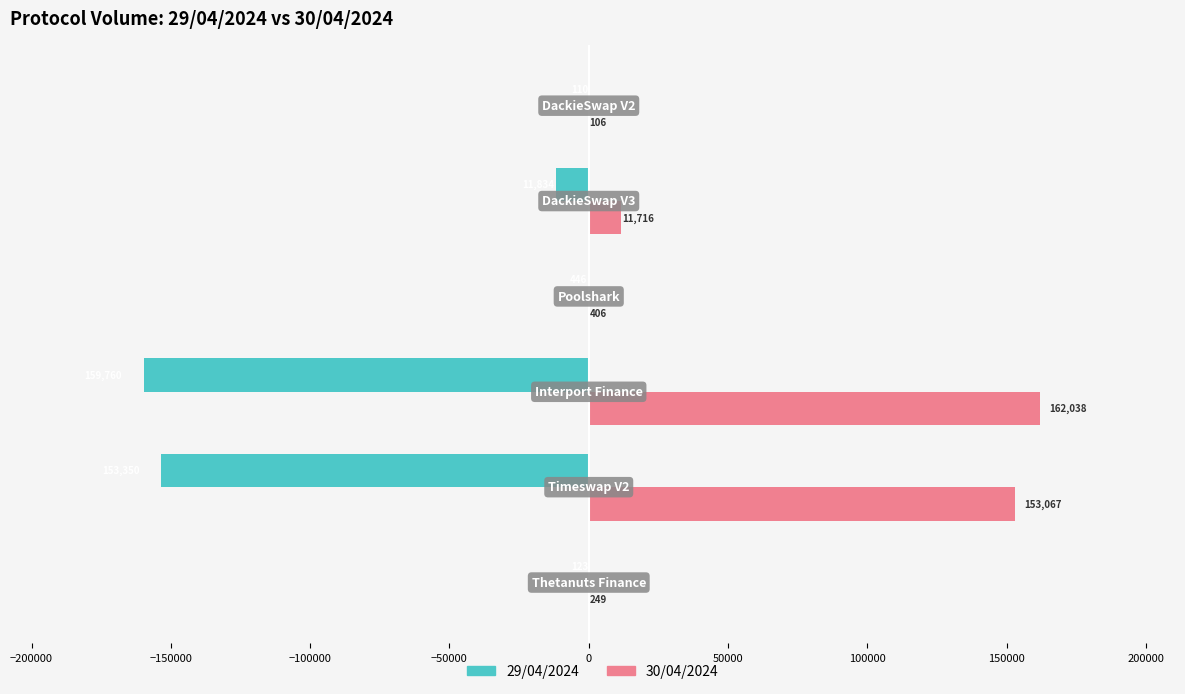

Which series has the largest total across all categories?

30/04/2024